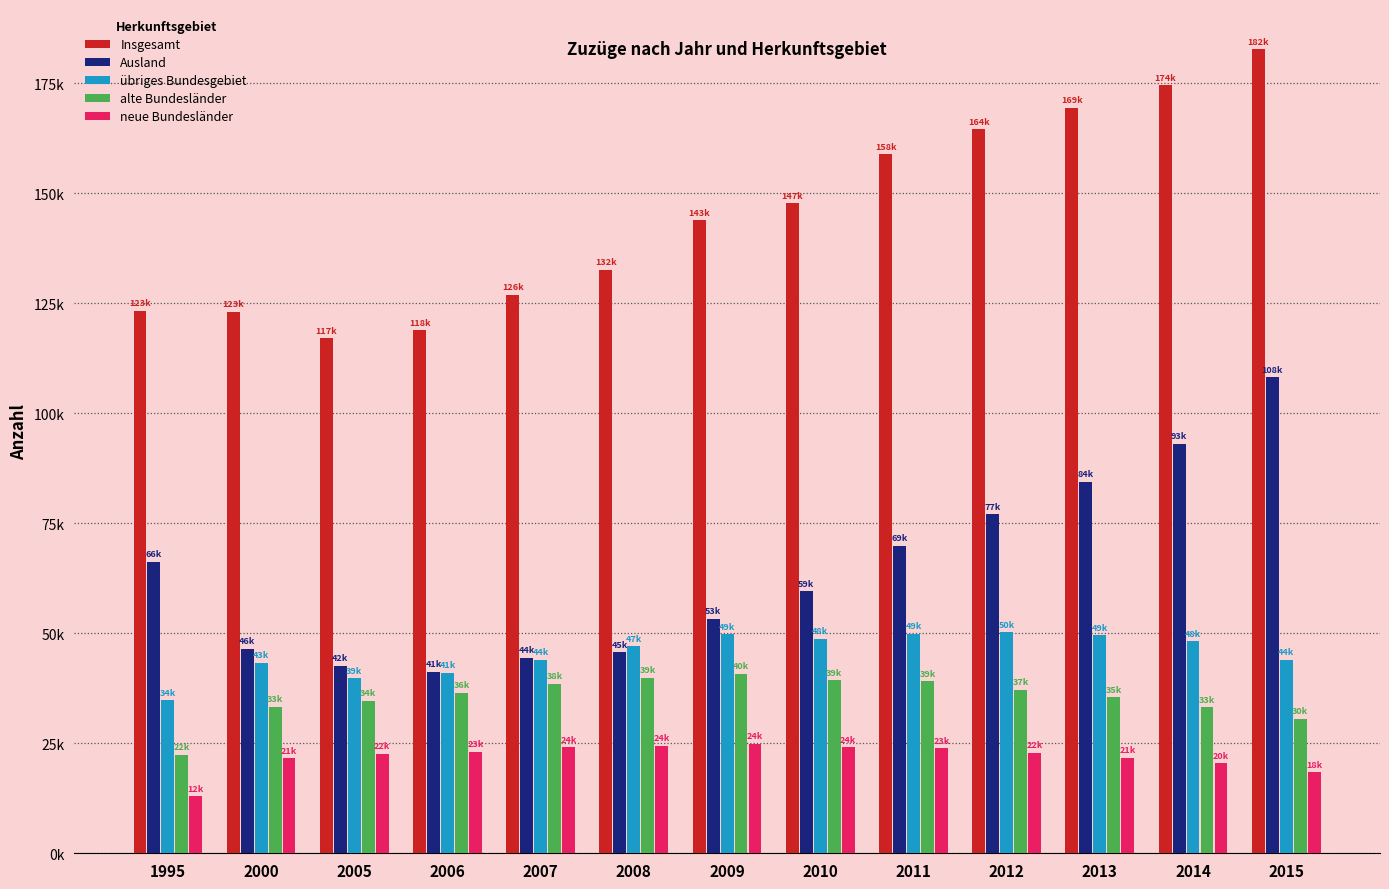

Which category has the highest value in the übriges Bundesgebiet series?

2012